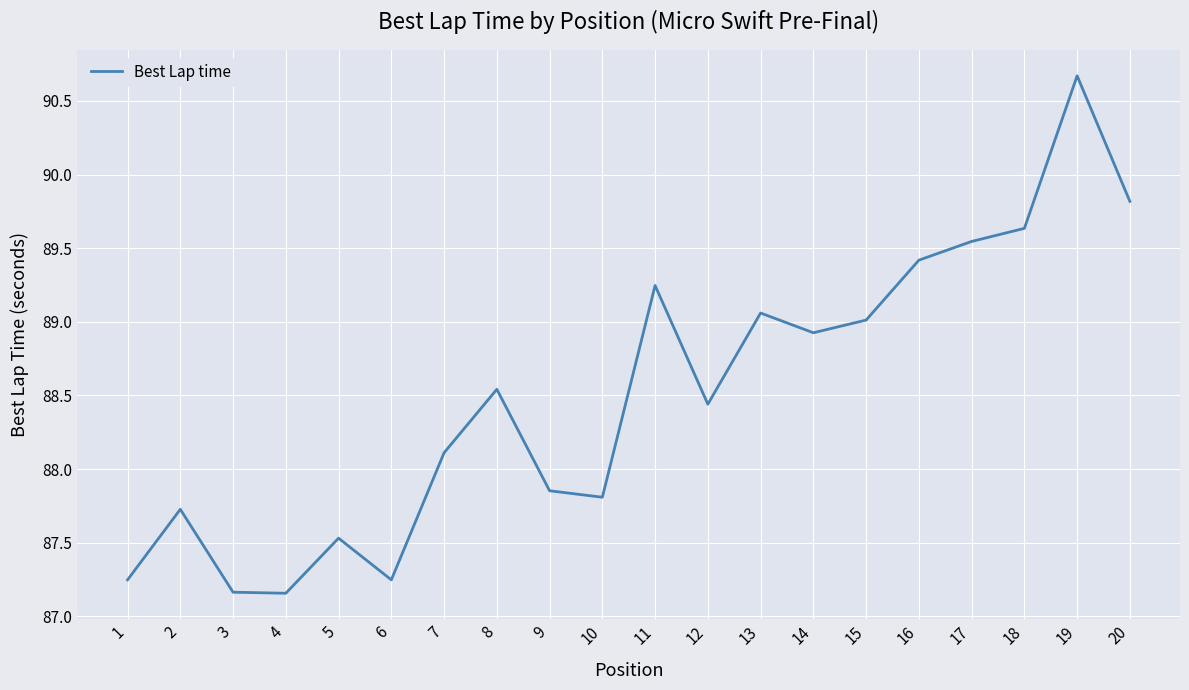

What is the difference between the maximum and minimum values?

3.5